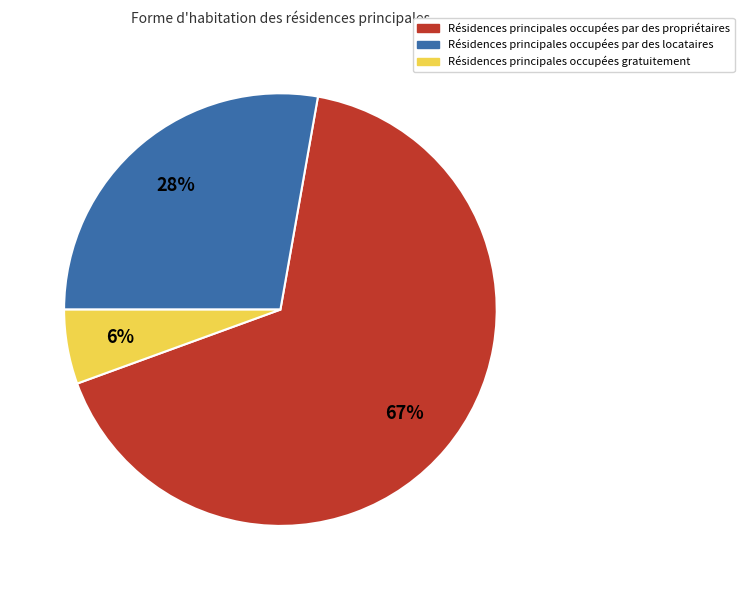

How many segments does this pie chart have?

3